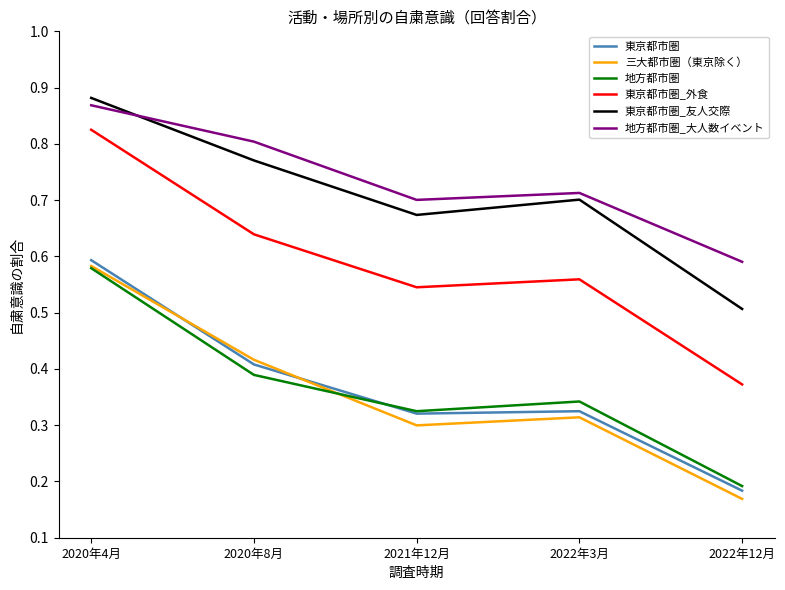

Between 2020年4月 and 2022年3月, which series saw the biggest shift?

三大都市圏（東京除く）